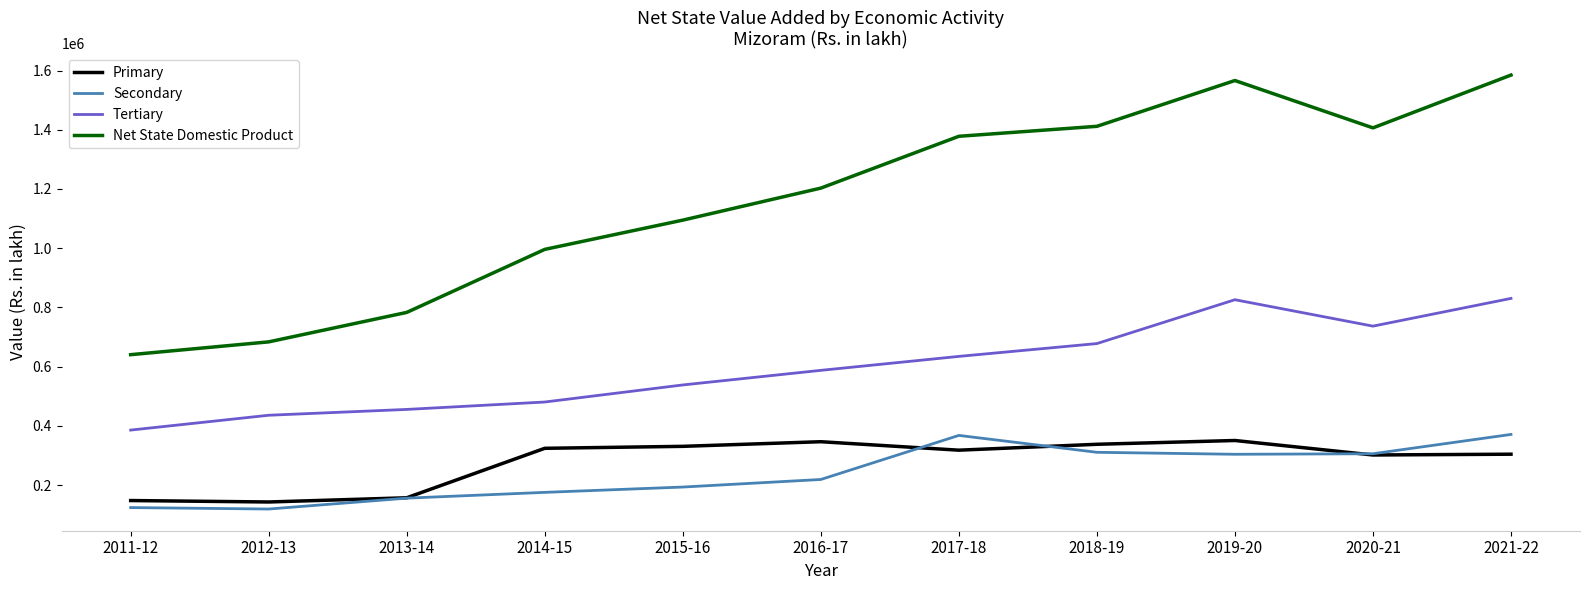

In Net State Domestic Product, how many points are higher than both neighbors (excluding endpoints)?

1